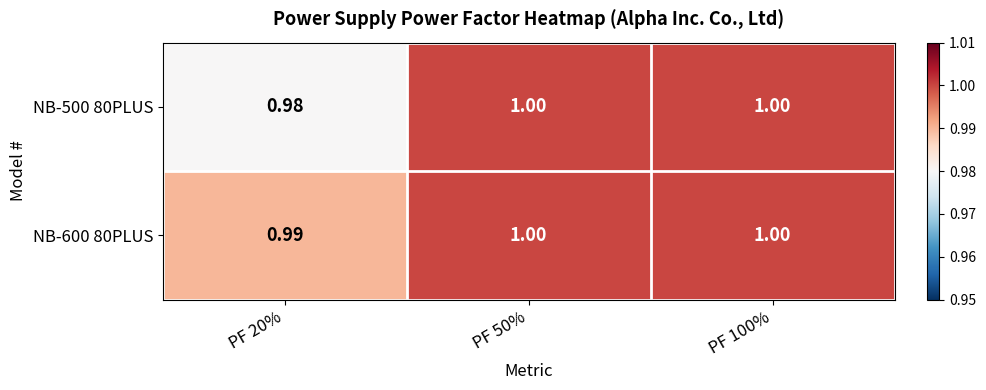

Is the value of NB-500 80PLUS at PF 20% greater than the value of NB-600 80PLUS at PF 100%?

No